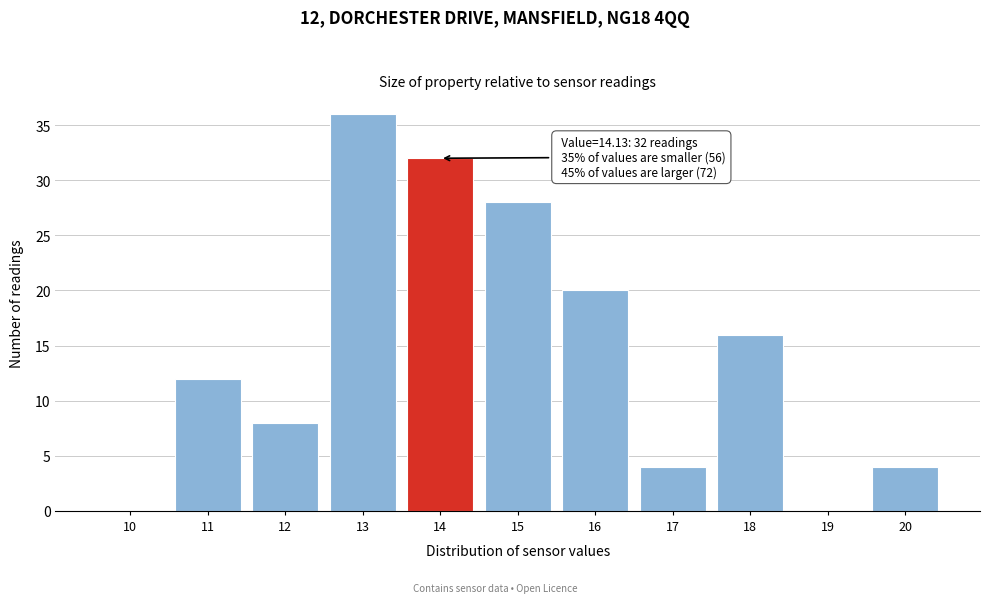

Reading left to right, extract all data points from this chart.

10=0	11=12	12=8	13=36	14=32	15=28	16=20	17=4	18=16	19=0	20=4